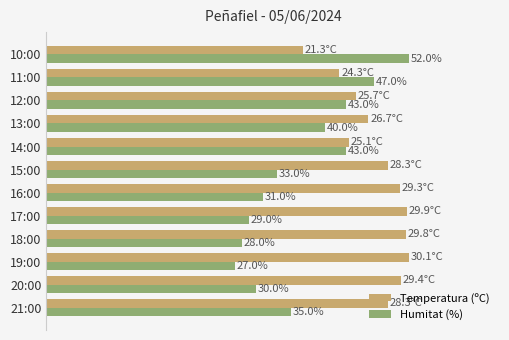

What are all the series names shown in the legend?

Temperatura (ºC), Humitat (%)